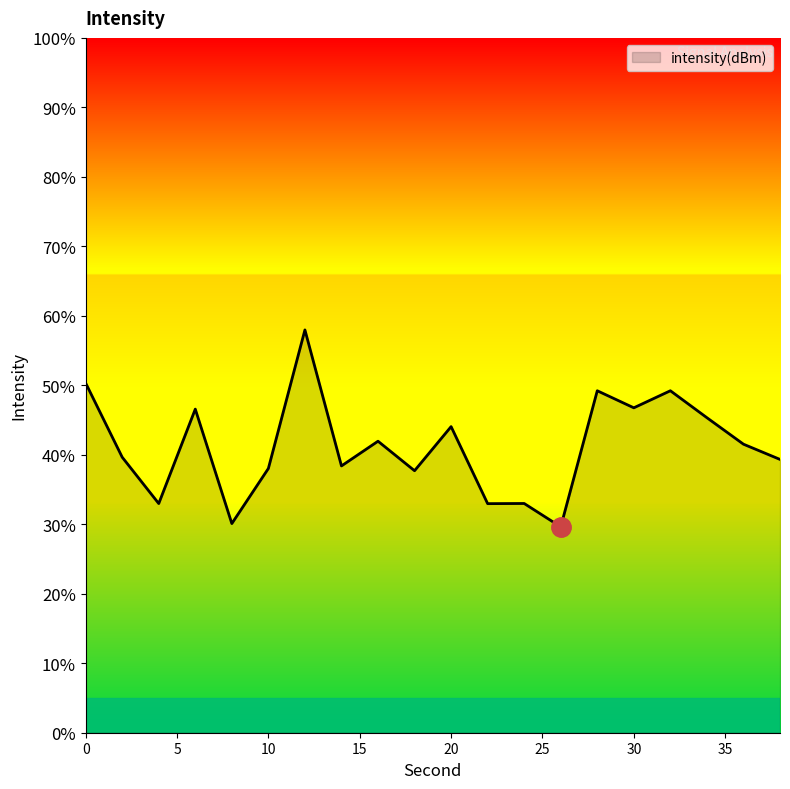

What is the maximum value shown in the chart?

58.0